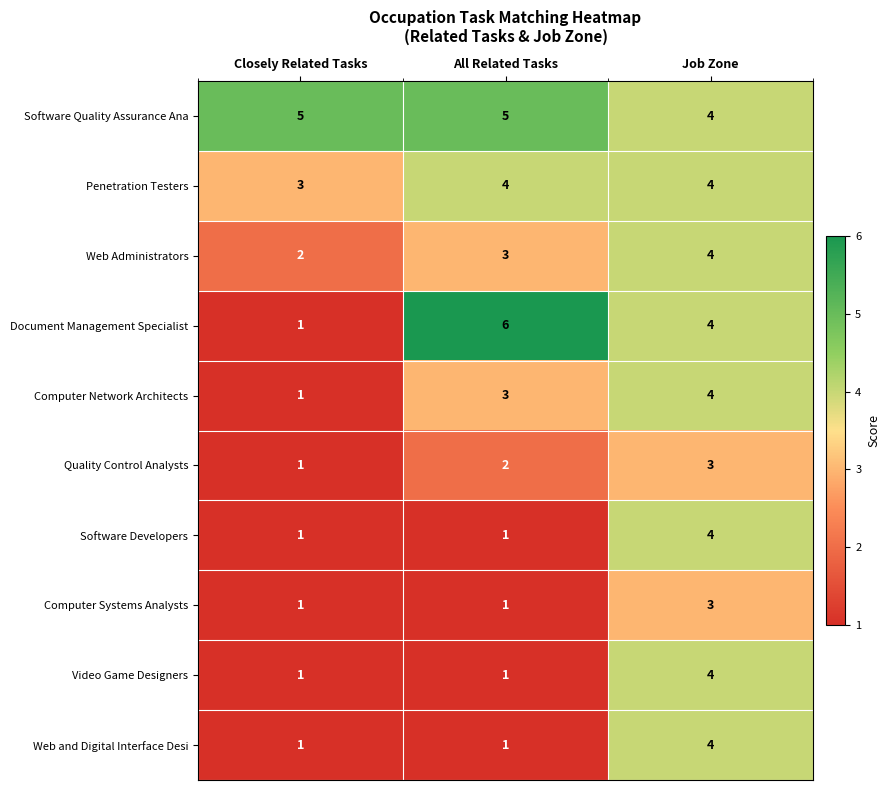

True or false: Document Management Specialist has a value of 1 at Closely Related Tasks.

True